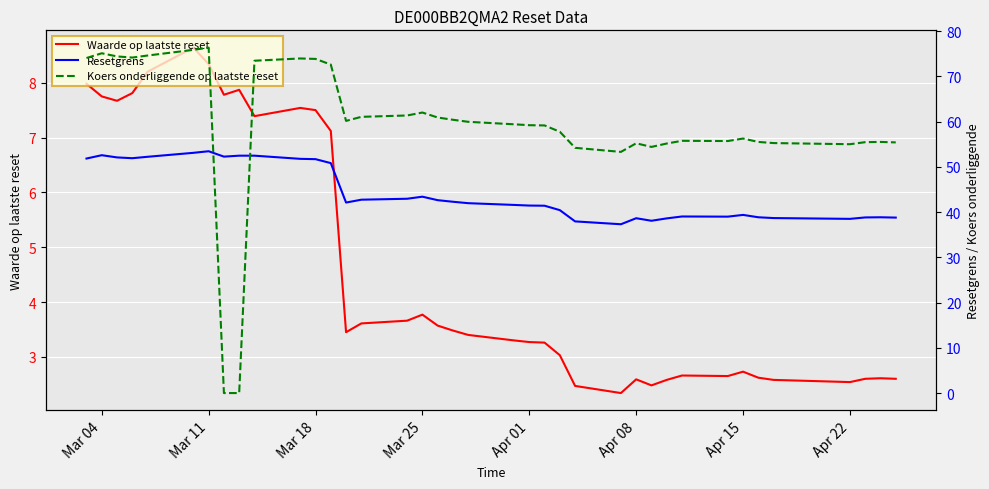

What is the difference between the second highest and second lowest values in the Resetgrens series?

15.2